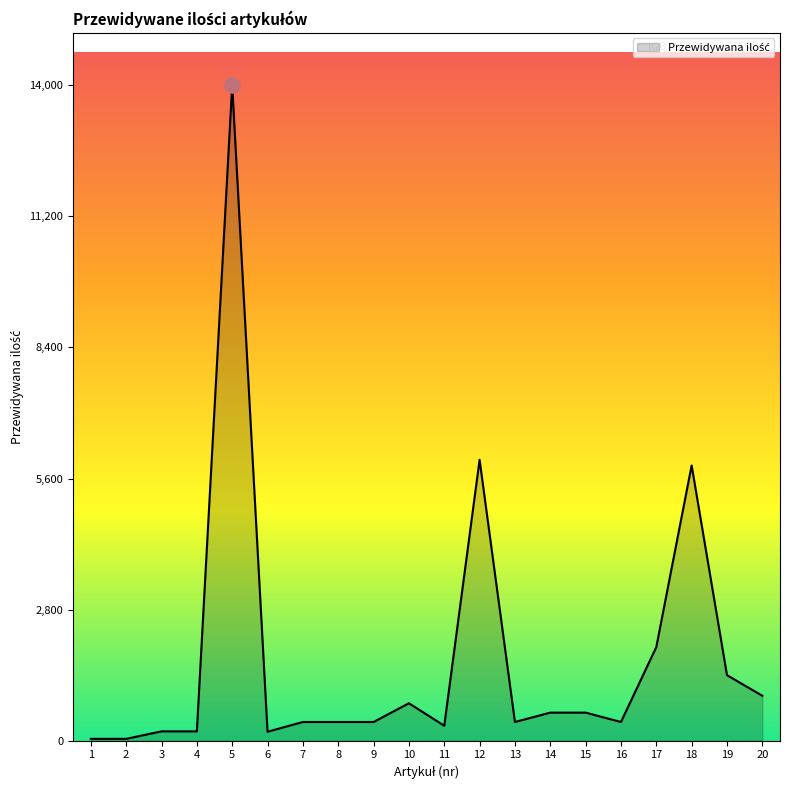

Is it true that the value at 18 is 8086?

False